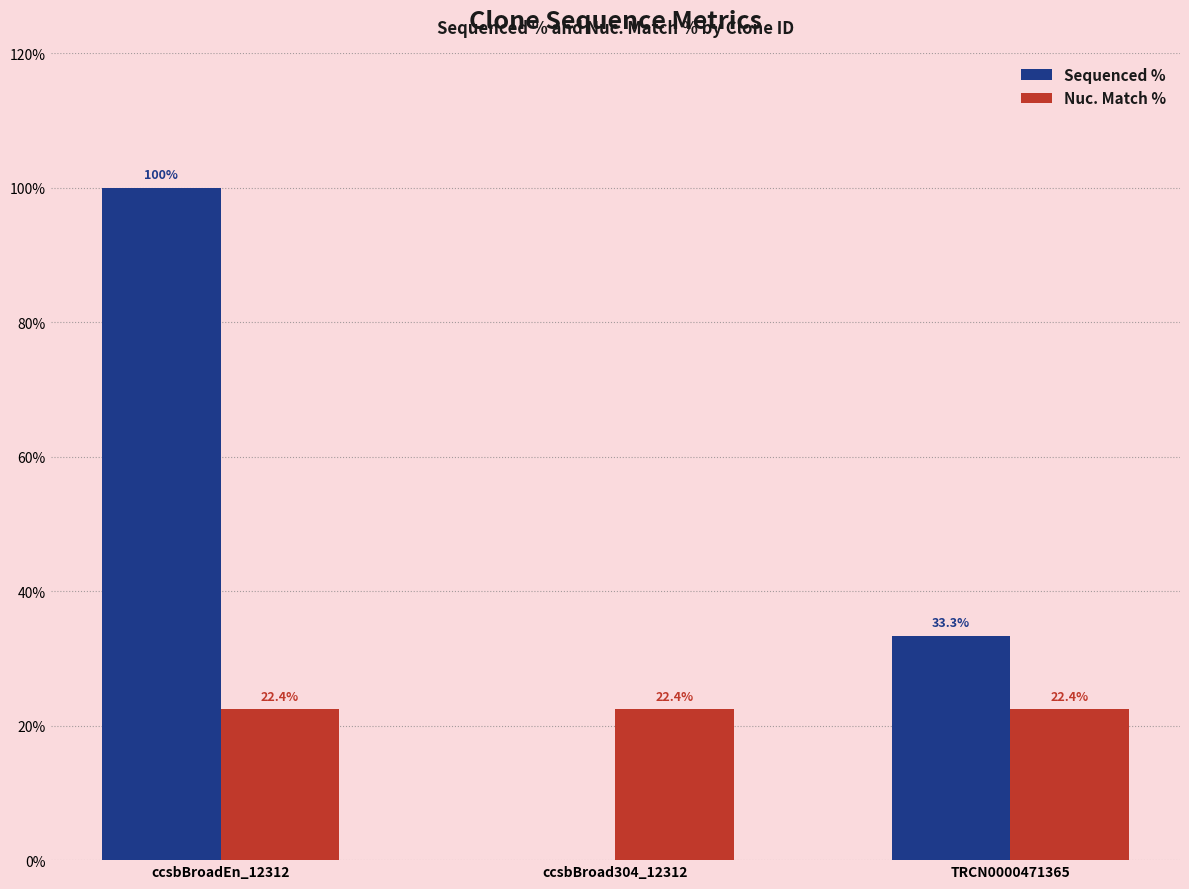

Is it true that Nuc. Match % equals 10.5 at ccsbBroadEn_12312?

False